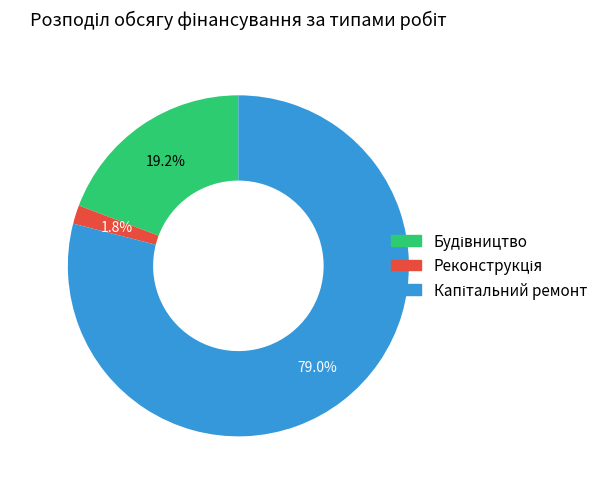

How many segments does this pie chart have?

3